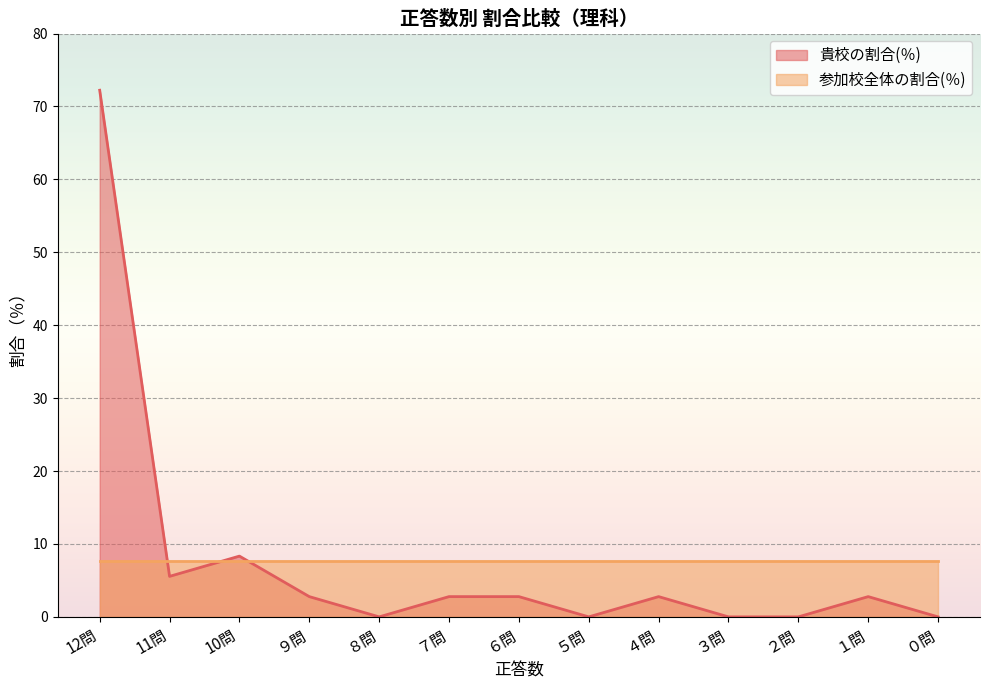

What is the change in value from 11問 to ９問?

-2.8